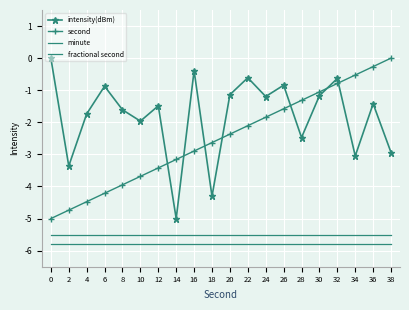

How many lines are shown in the chart?

4